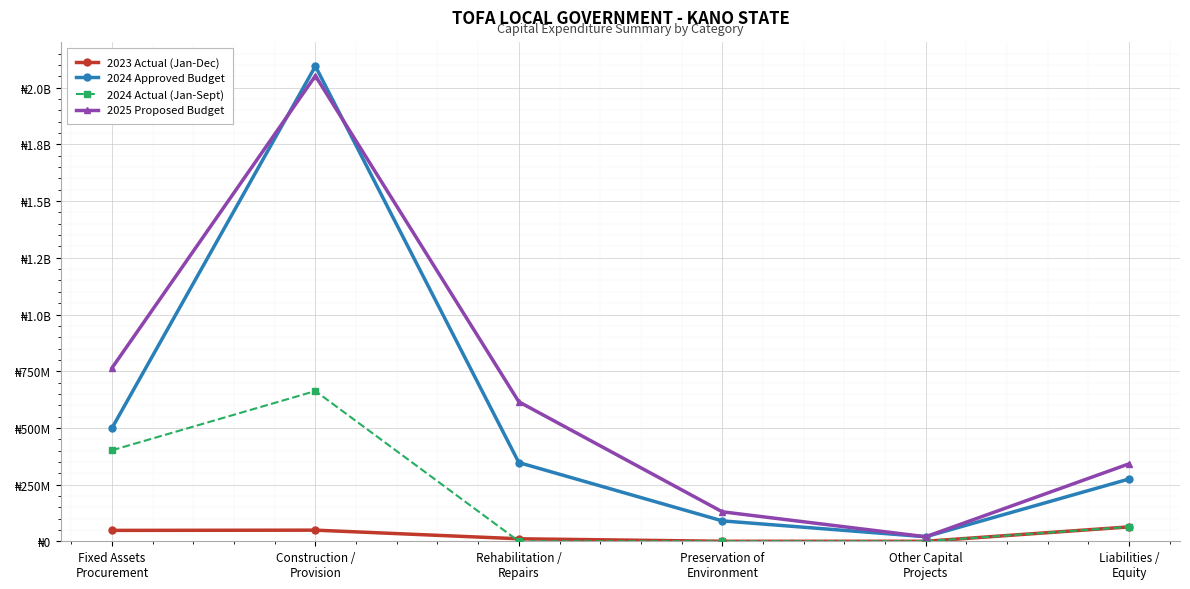

At which category is the sum across all series the highest?

Construction /
Provision